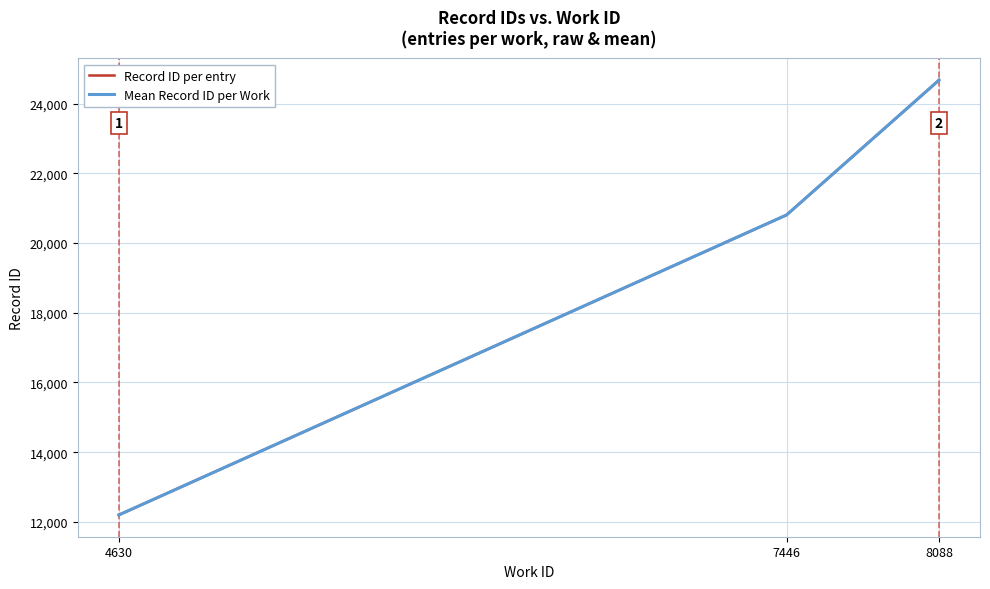

What value does the data have at 4630?

12199